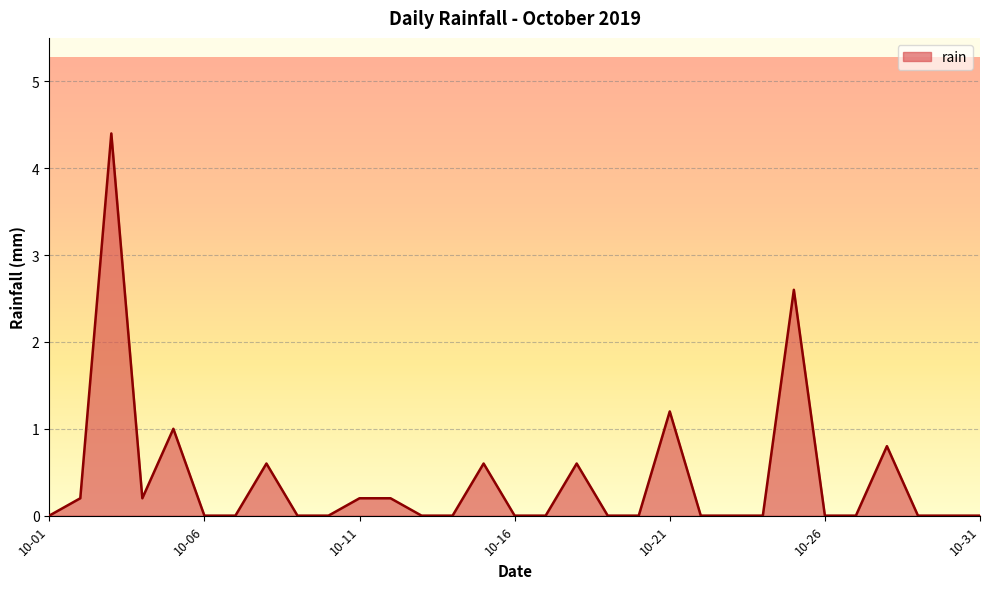

What is the average value?

0.4